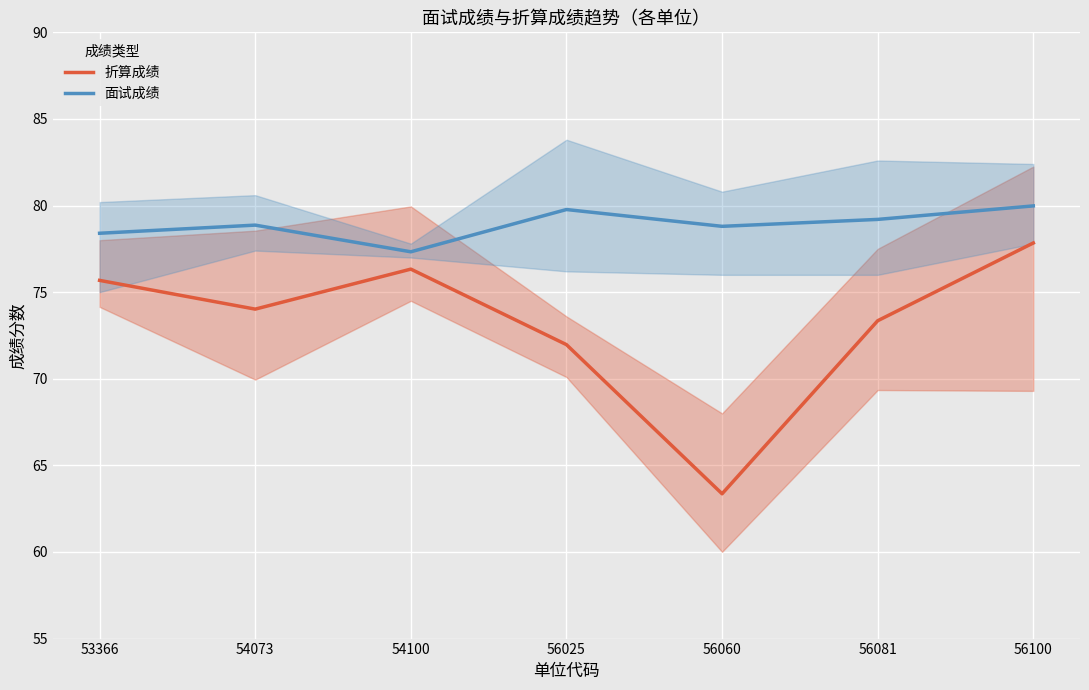

Between 56025 and 54100, which is larger?

54100